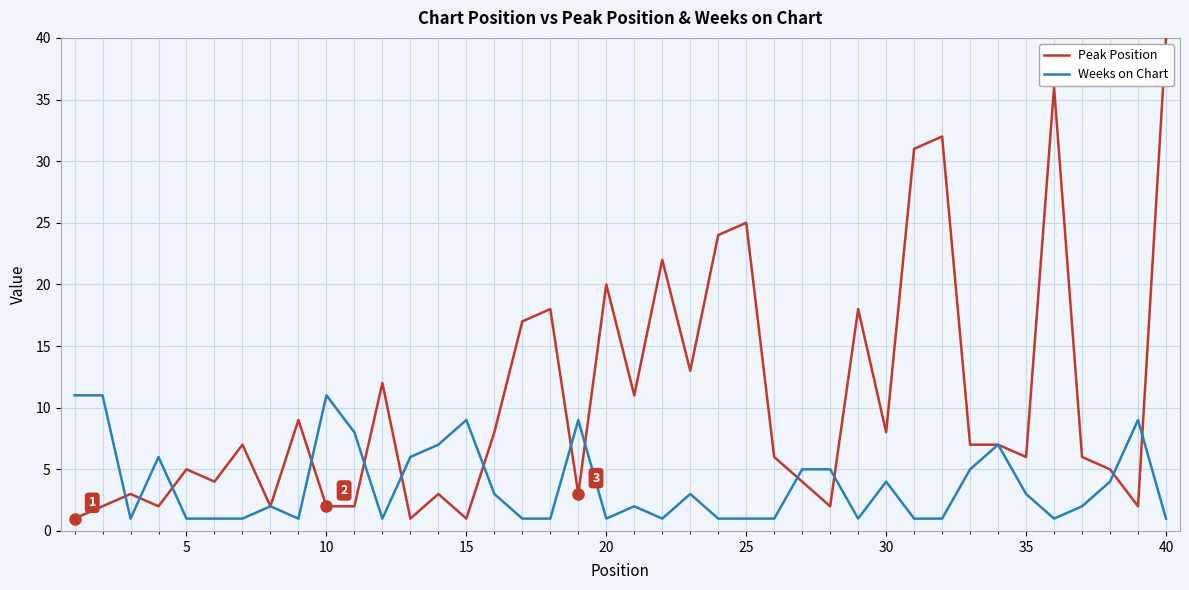

List the series in order of their overall mean, highest first.

Peak Position, Weeks on Chart